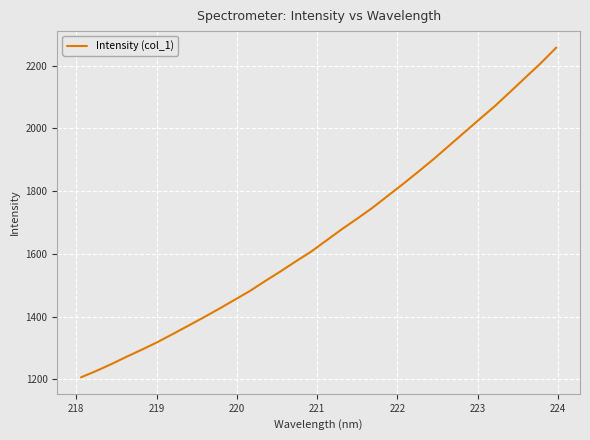

What is the smallest value displayed?

1206.9